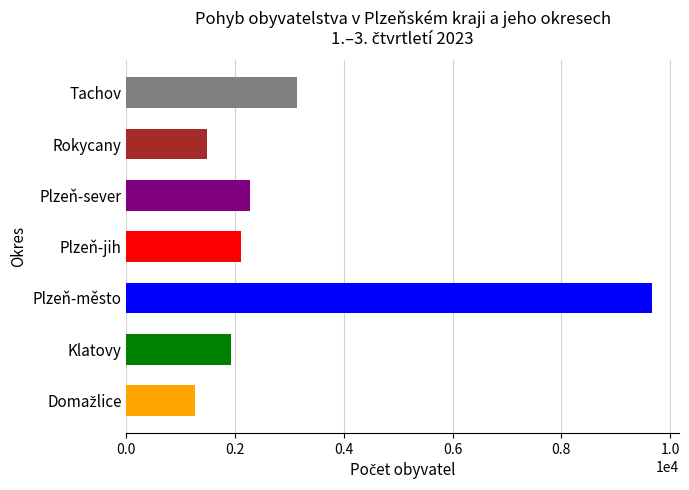

Which has a higher value, Tachov or Plzeň-sever?

Tachov